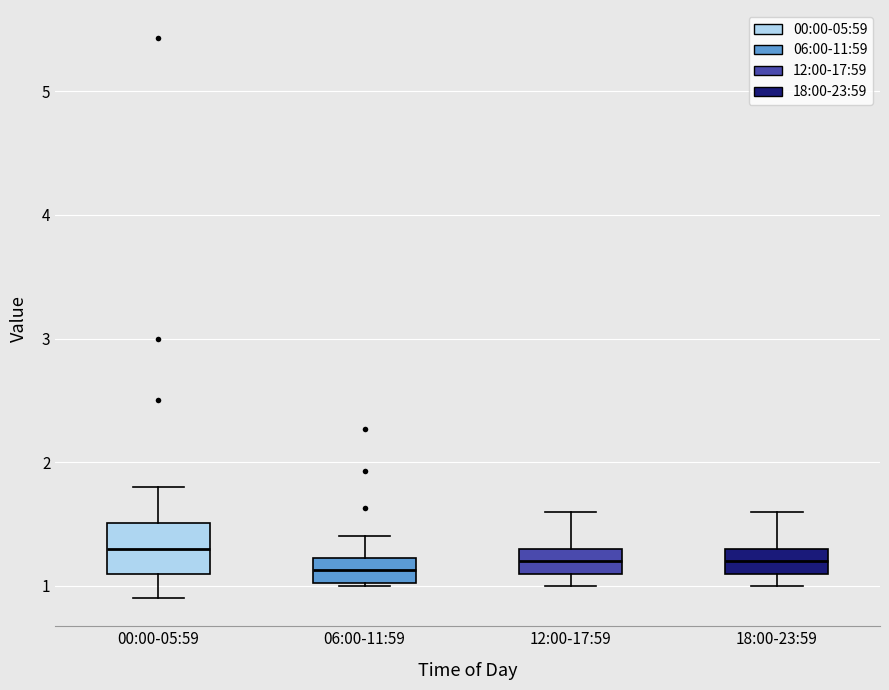

Where does the upper whisker of the box for 00:00-05:59 end on the y-axis? The values are not printed on the chart, so give them approximately, as read against the axis.

1.8